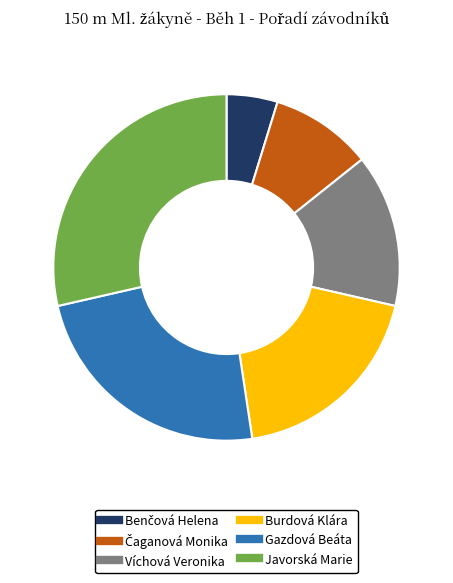

Is the sum of Gazdová Beáta and Víchová Veronika greater than half?

No